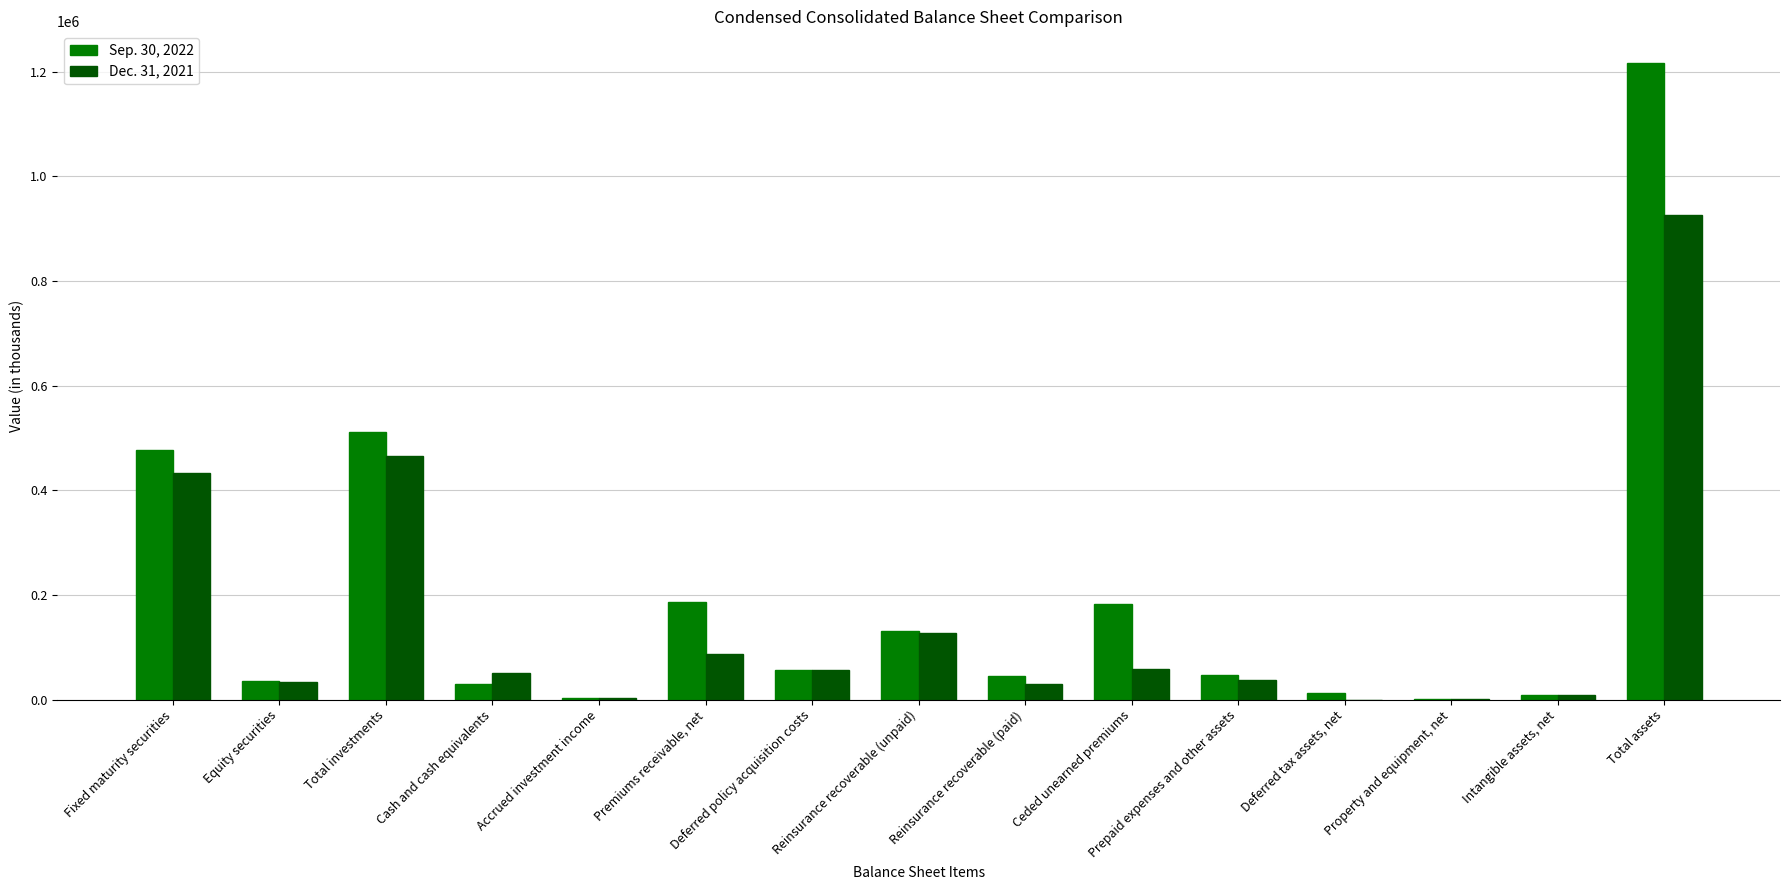

Are the bars grouped side by side (vs. stacked)?

Yes